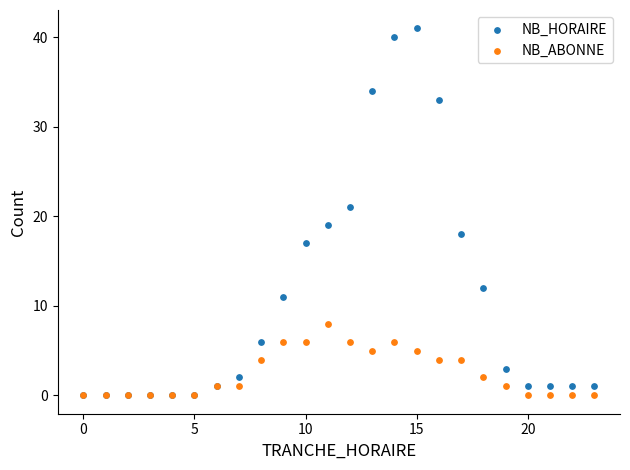

Which series has the widest spread of Y values?

NB_HORAIRE